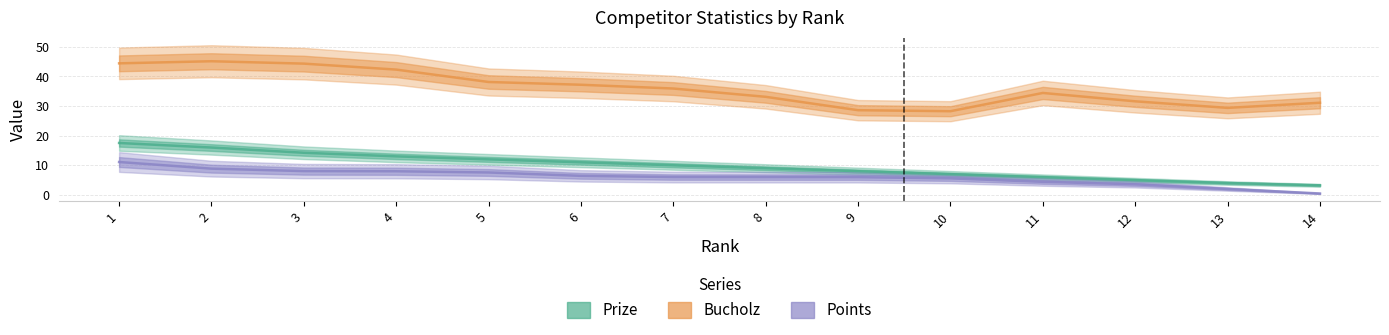

What is the maximum value shown in the chart?

45.1